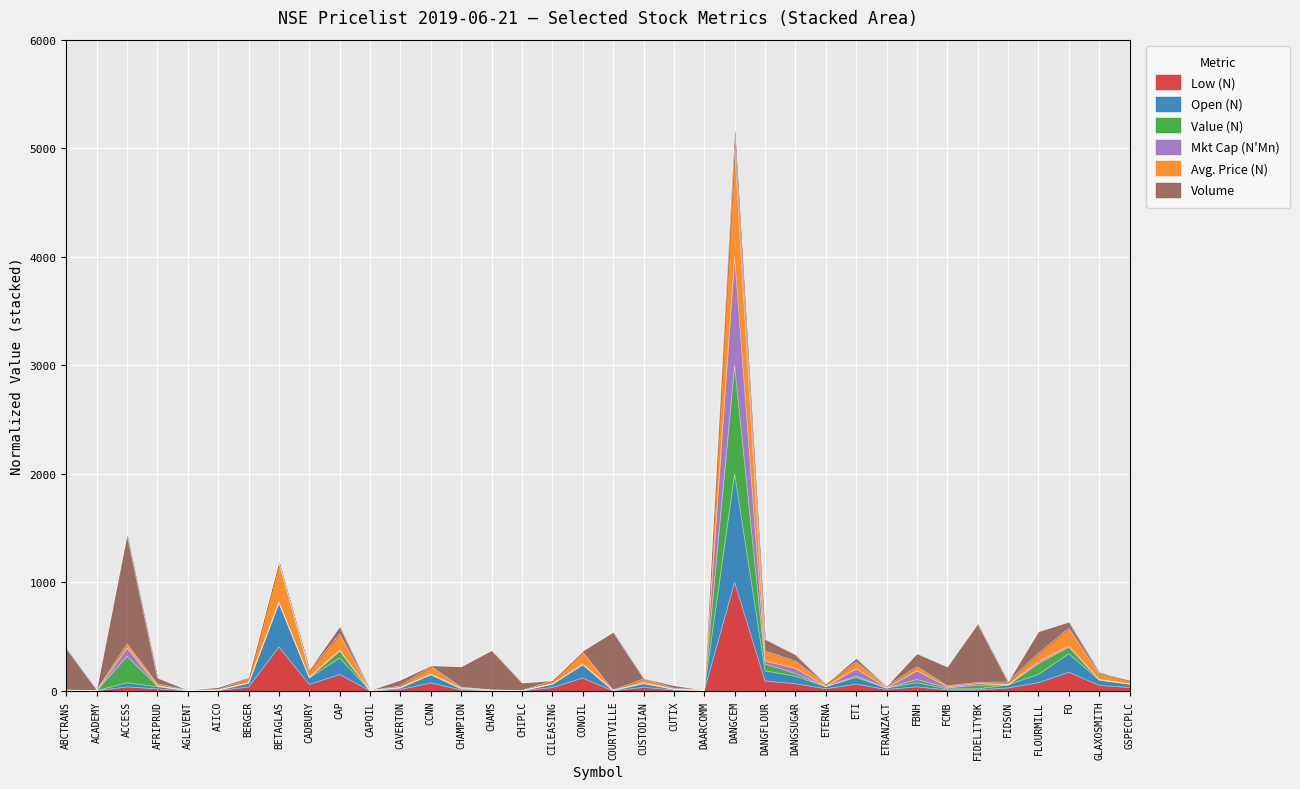

What is the average value of the Low (N) series?

74.4